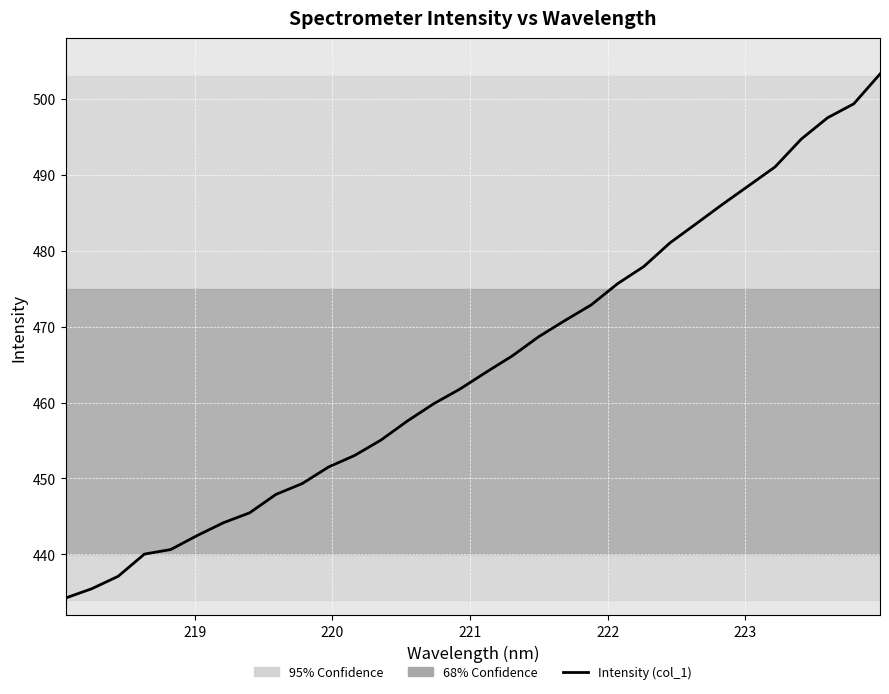

What is the greatest value displayed?

503.2